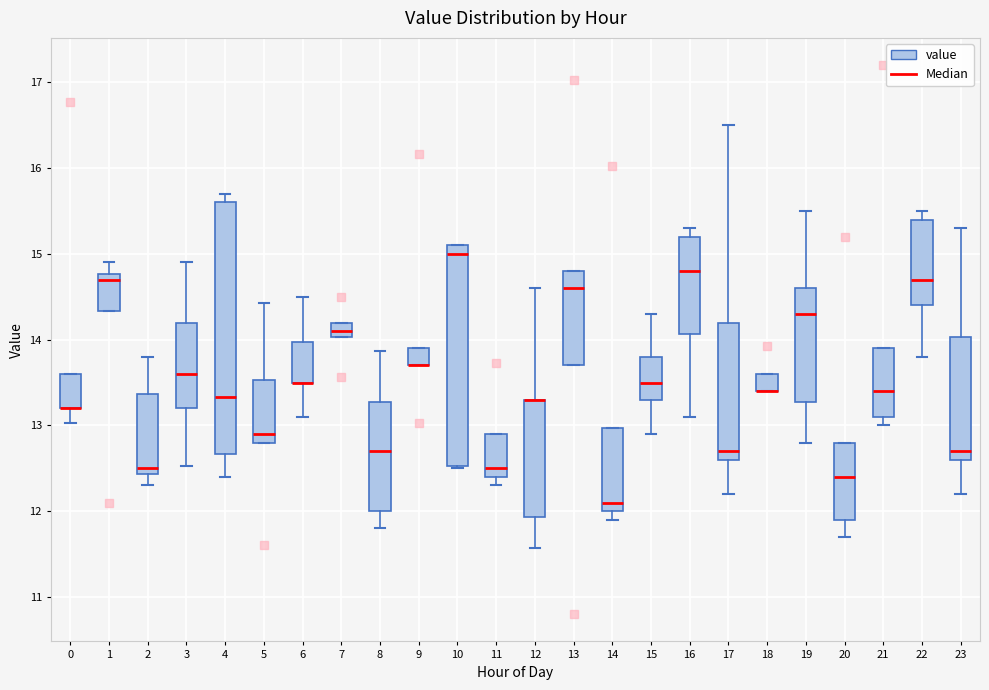

Where is the lower edge of the box at x = 9 on the y-axis? The values are not printed on the chart, so give them approximately, as read against the axis.

13.7